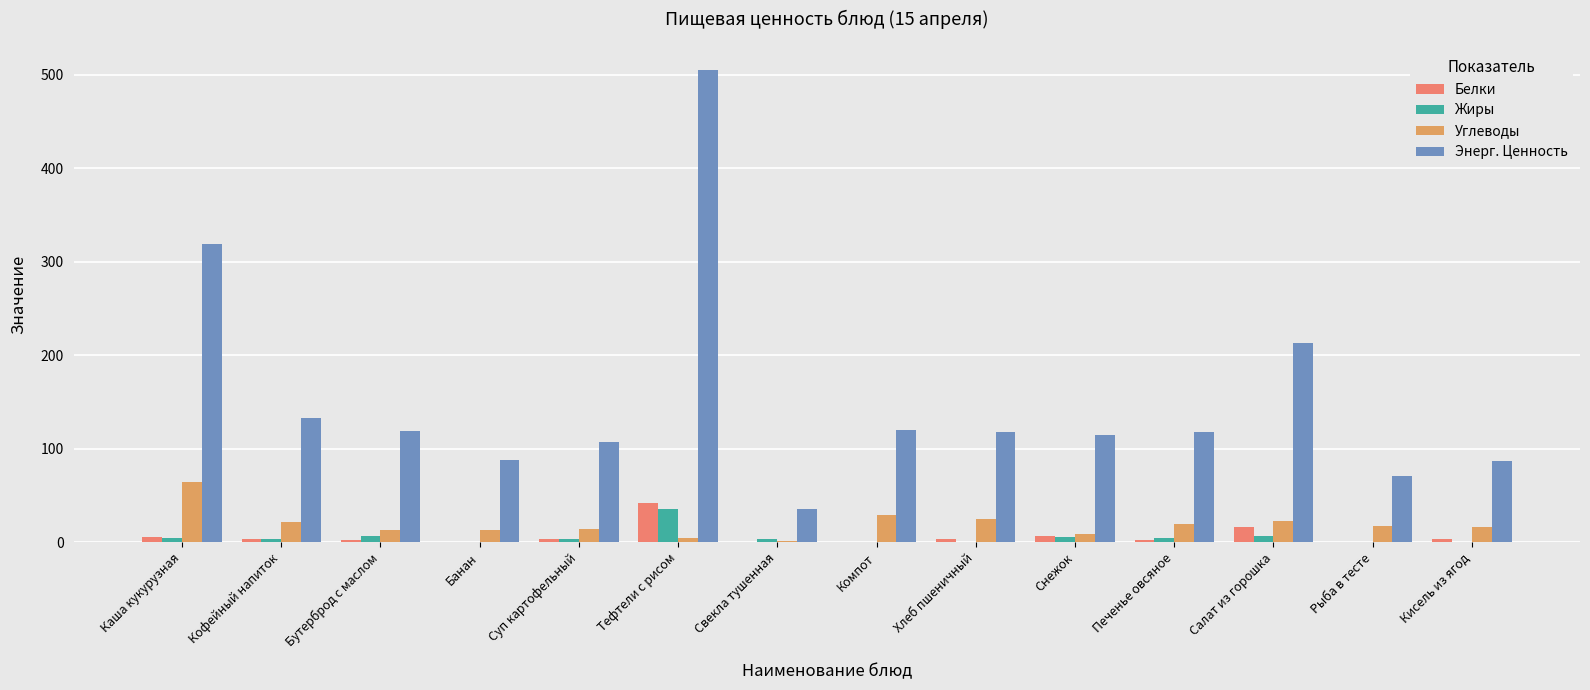

Does the chart contain stacked bars?

No